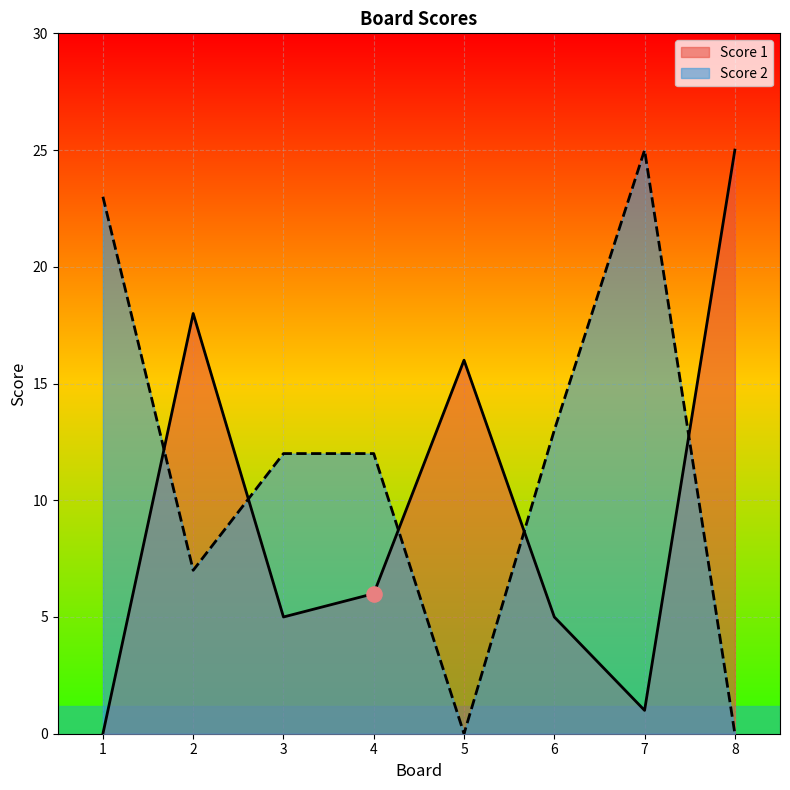

What is the total value across all series at 8?

25